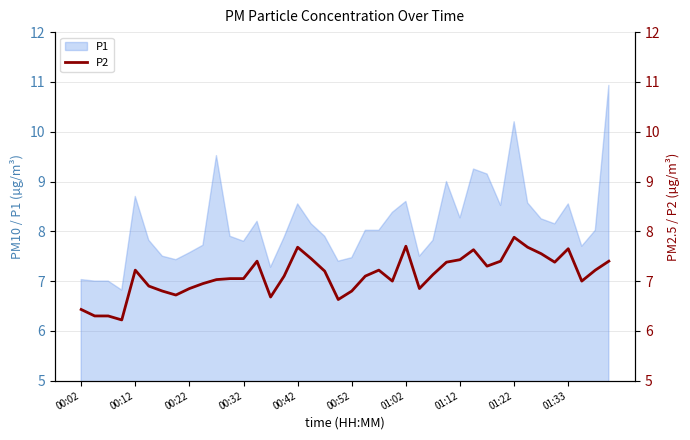

Is this an area chart (filled region under the line)?

No